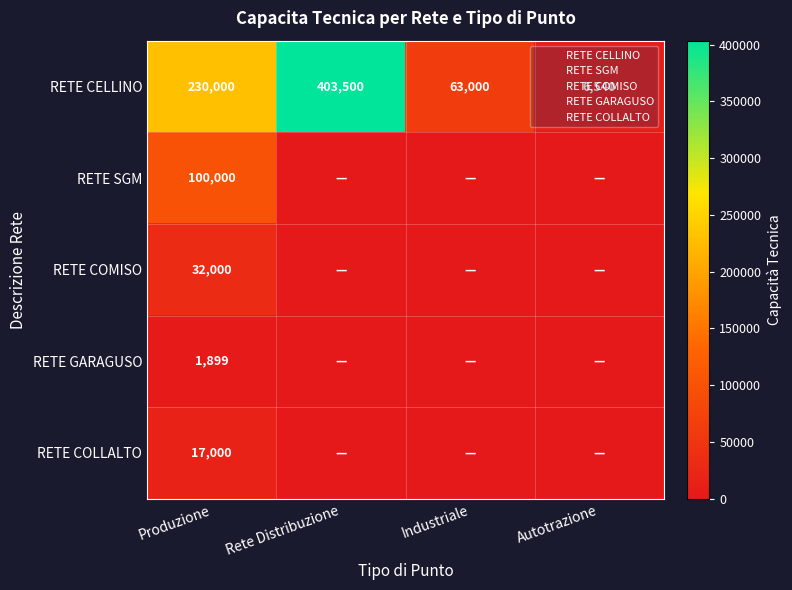

Which series changed the most between Industriale and Autotrazione?

RETE CELLINO